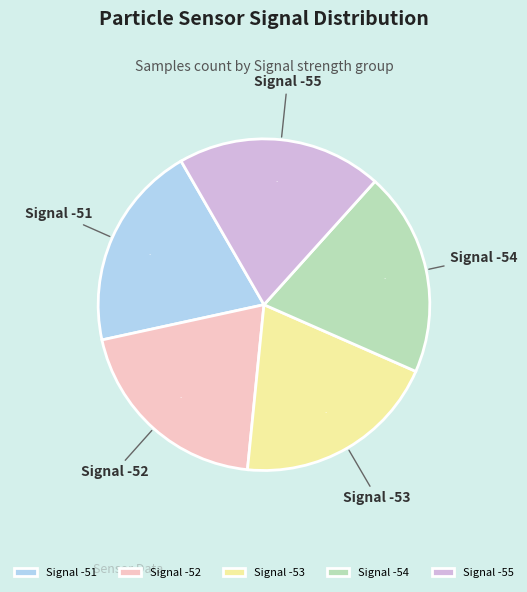

Is Signal -52 the majority of the pie?

No